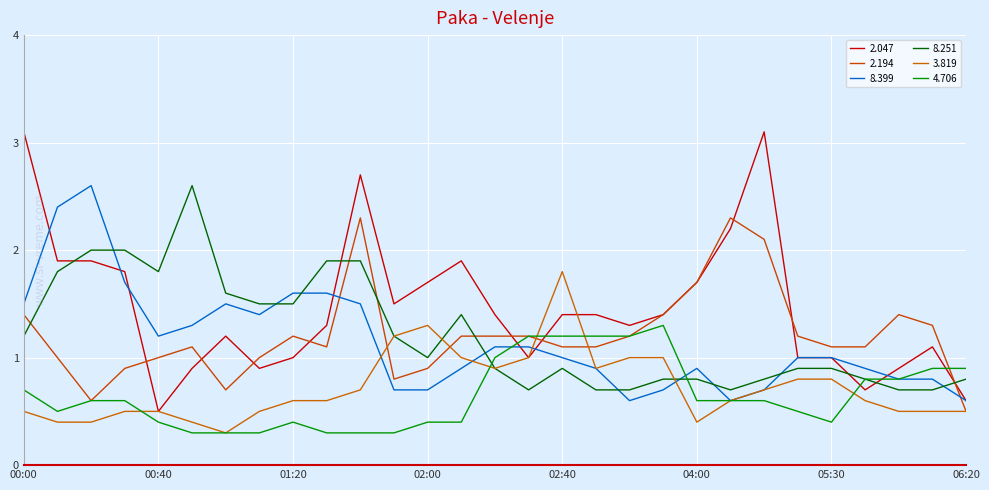

In 8.251, how many points are lower than both neighbors (excluding endpoints)?

4